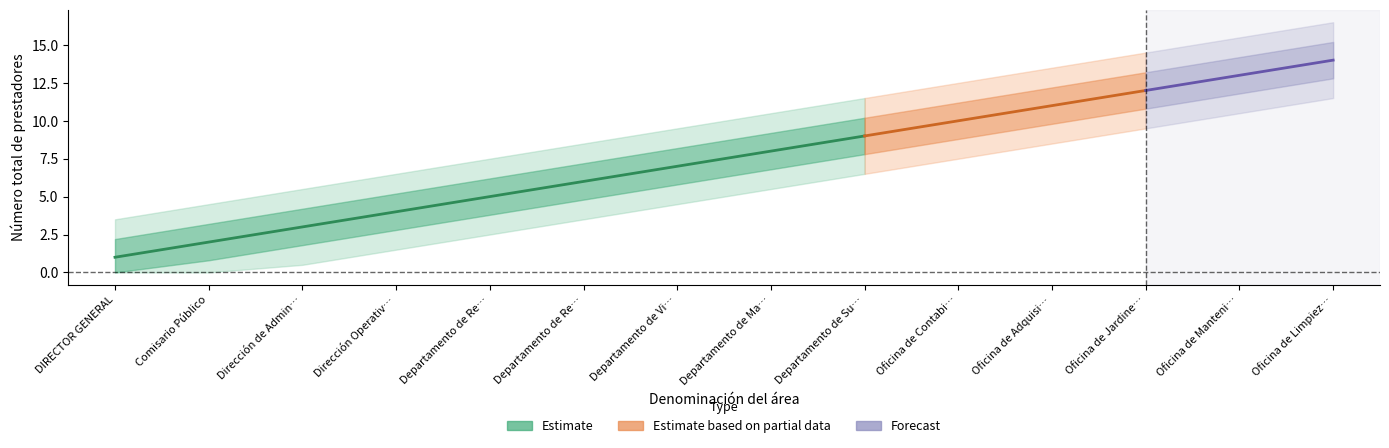

What is the average value?

8